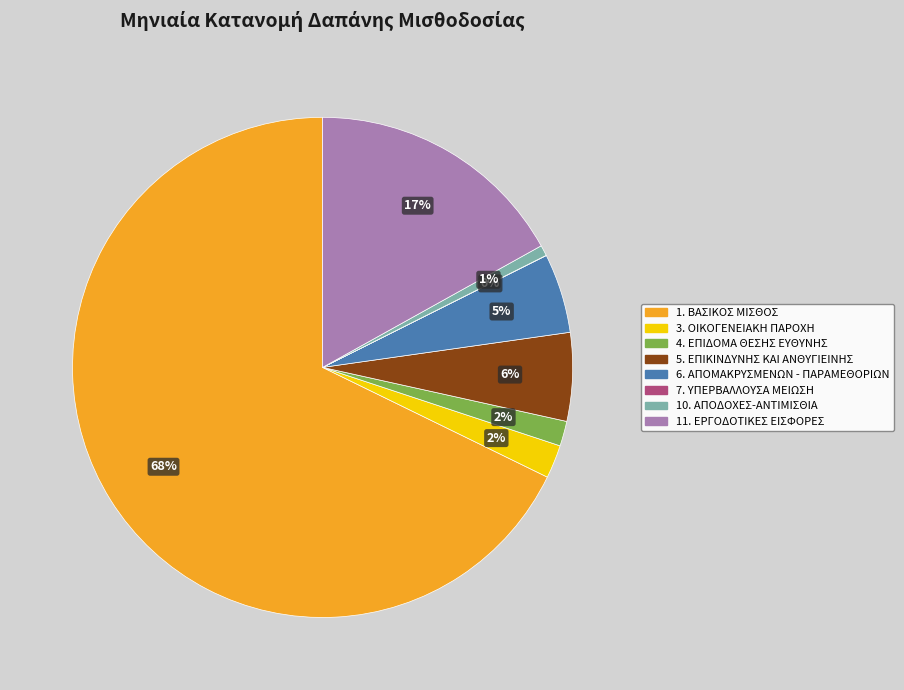

To the nearest percent, what is the difference between the 6. ΑΠΟΜΑΚΡΥΣΜΕΝΩΝ - ΠΑΡΑΜΕΘΟΡΙΩΝ and 5. ΕΠΙΚΙΝΔΥΝΗΣ ΚΑΙ ΑΝΘΥΓΙΕΙΝΗΣ slice percentages?

1%